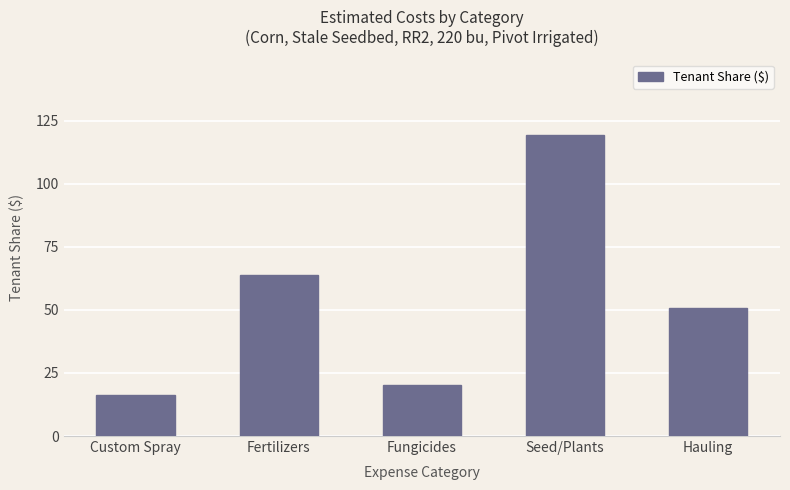

List the labels in order of value, smallest first.

Custom Spray, Fungicides, Hauling, Fertilizers, Seed/Plants